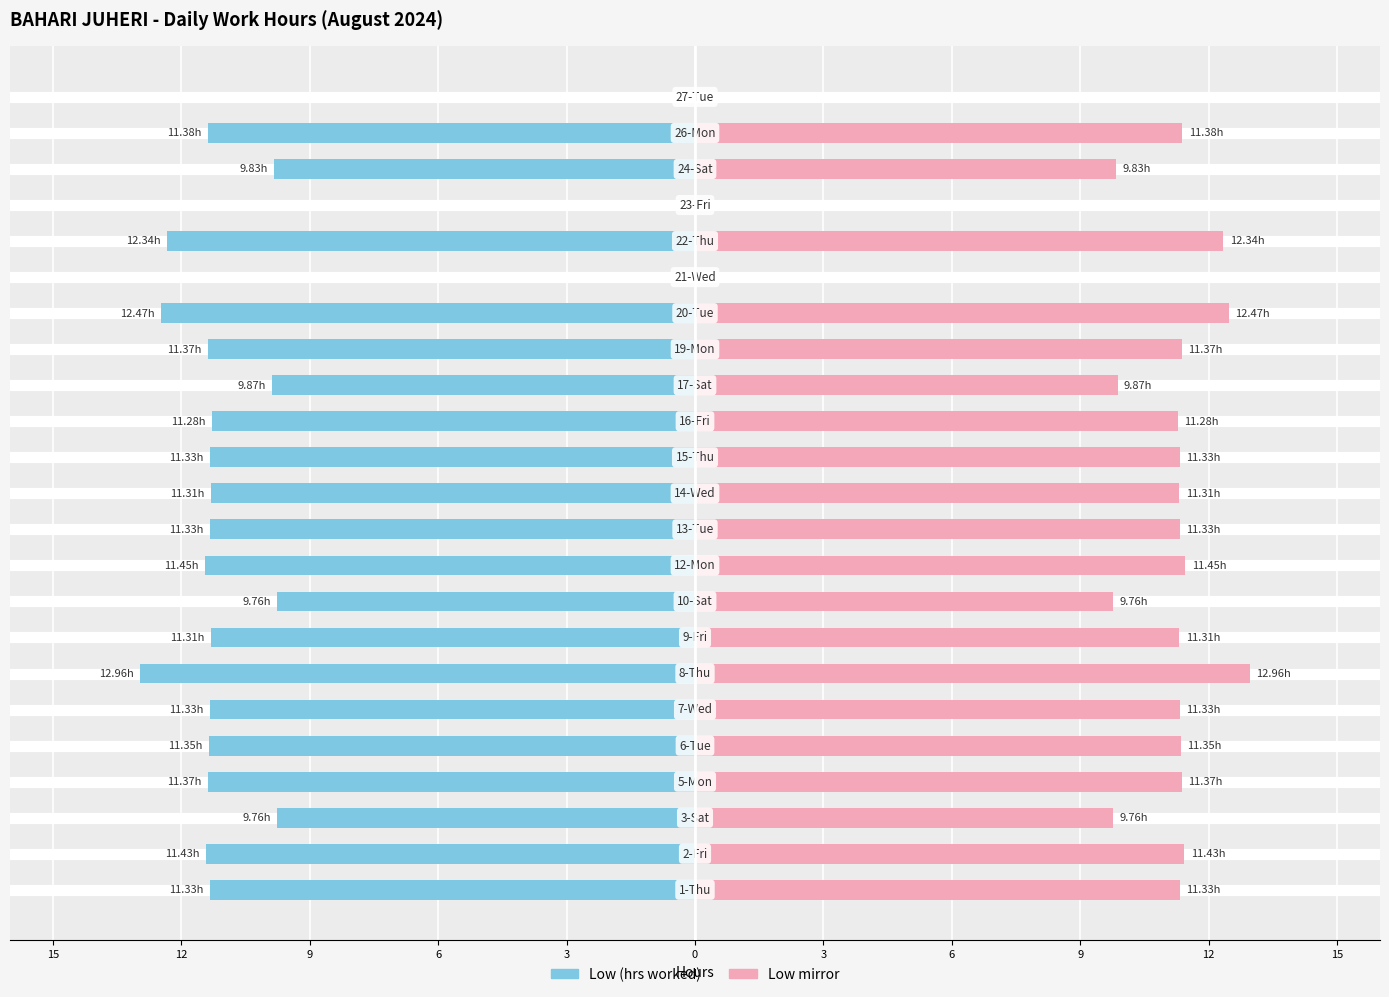

How many bars are there in each group?

2